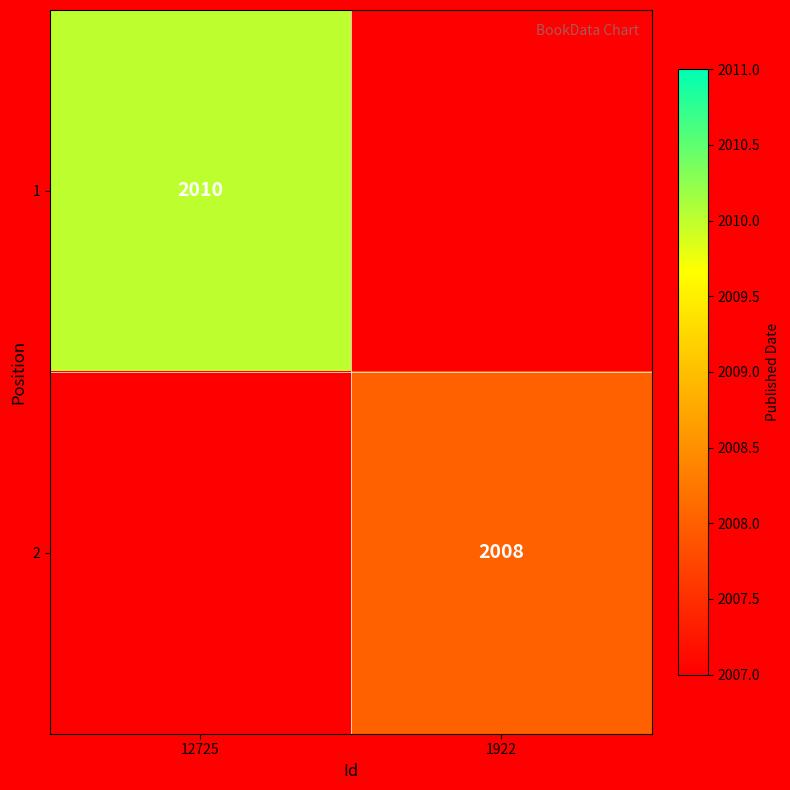

True or false: 1 has a value of 2922 at 12725.

False